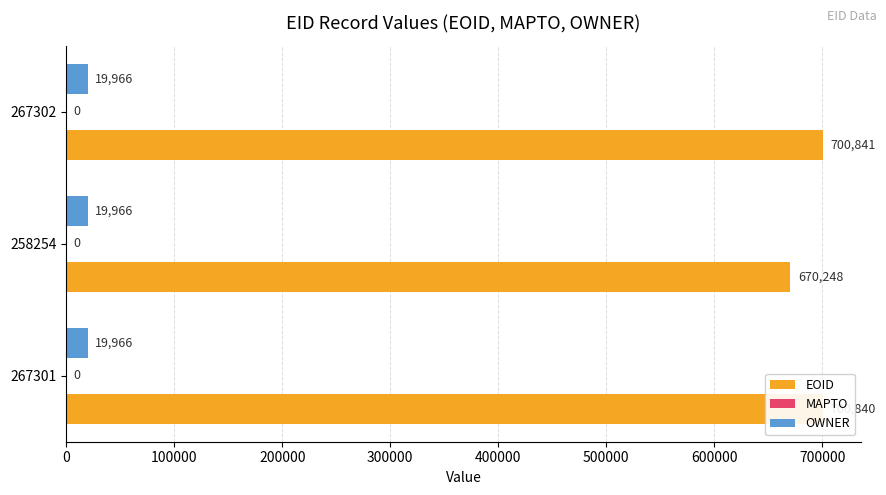

Rank the categories by EOID value from highest to lowest.

267302, 267301, 258254